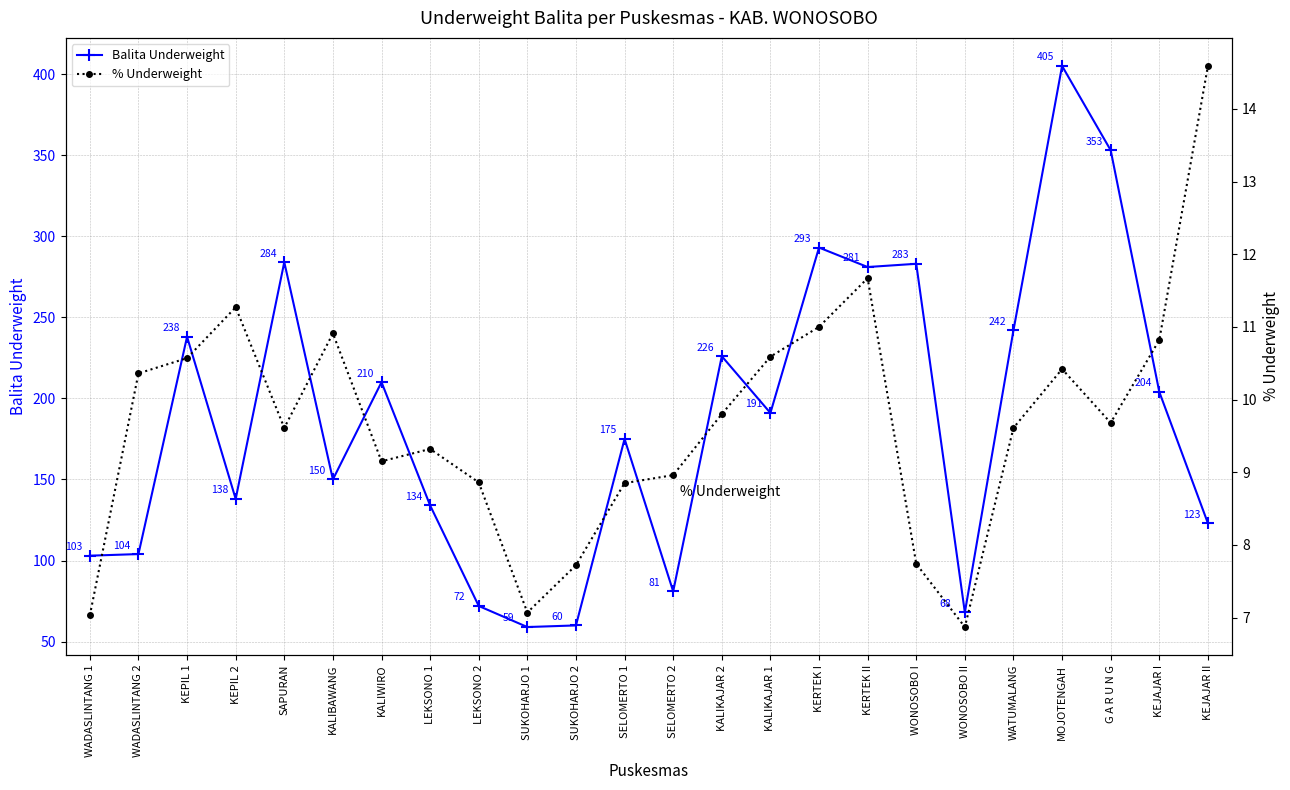

True or false: % Underweight and Balita Underweight intersect in this chart.

False